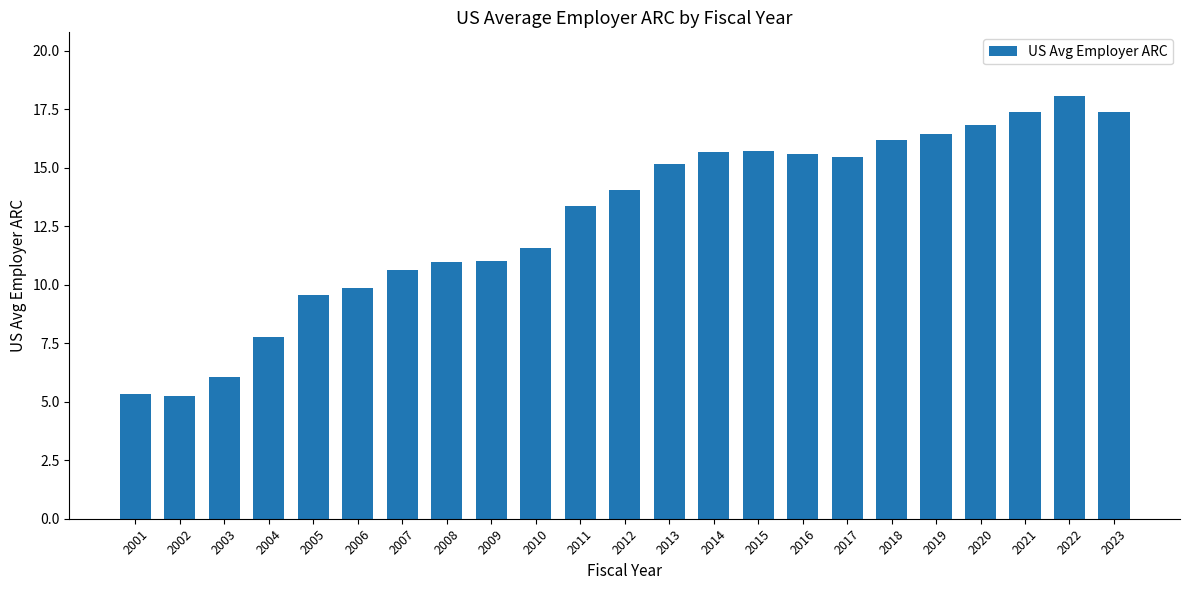

What is the difference between the values at 2012 and 2007?

3.4